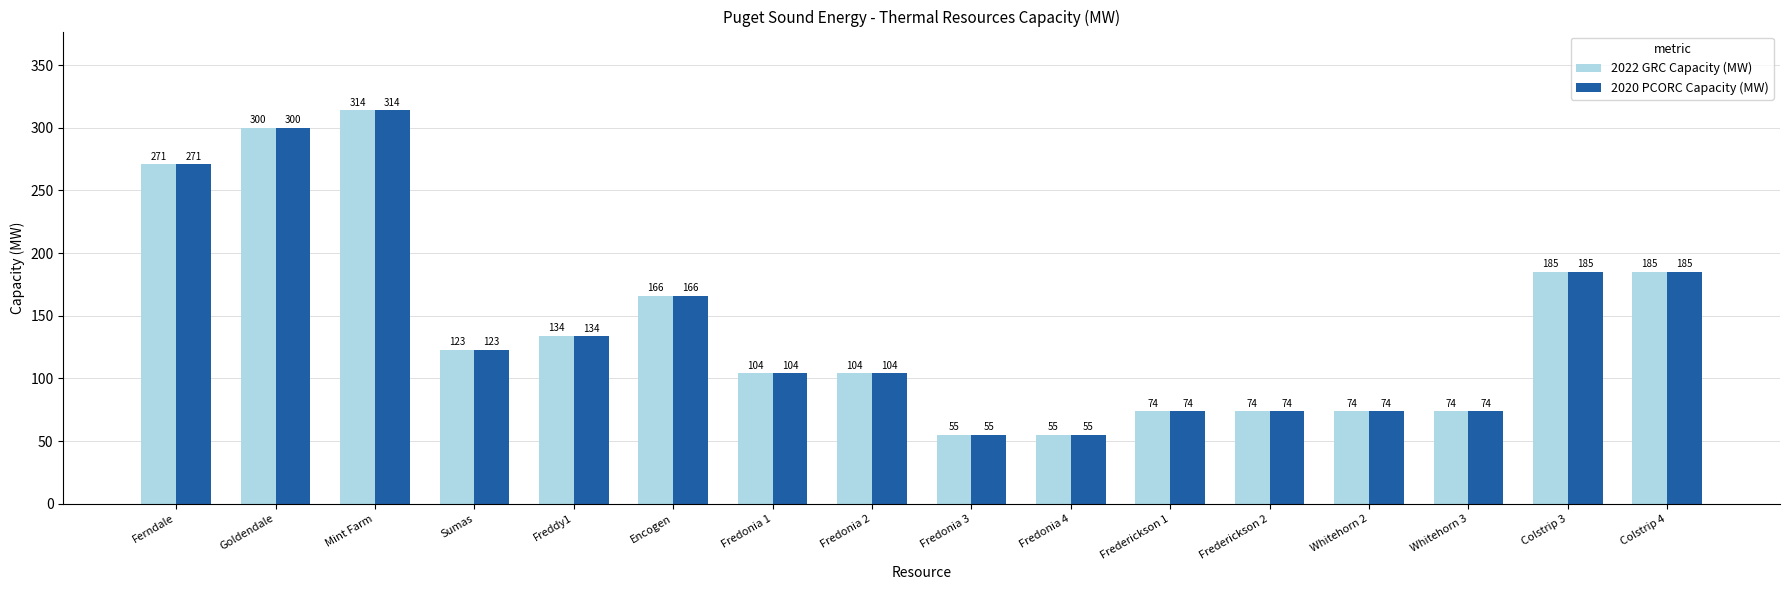

What are all the series names shown in the legend?

2022 GRC Capacity (MW), 2020 PCORC Capacity (MW)